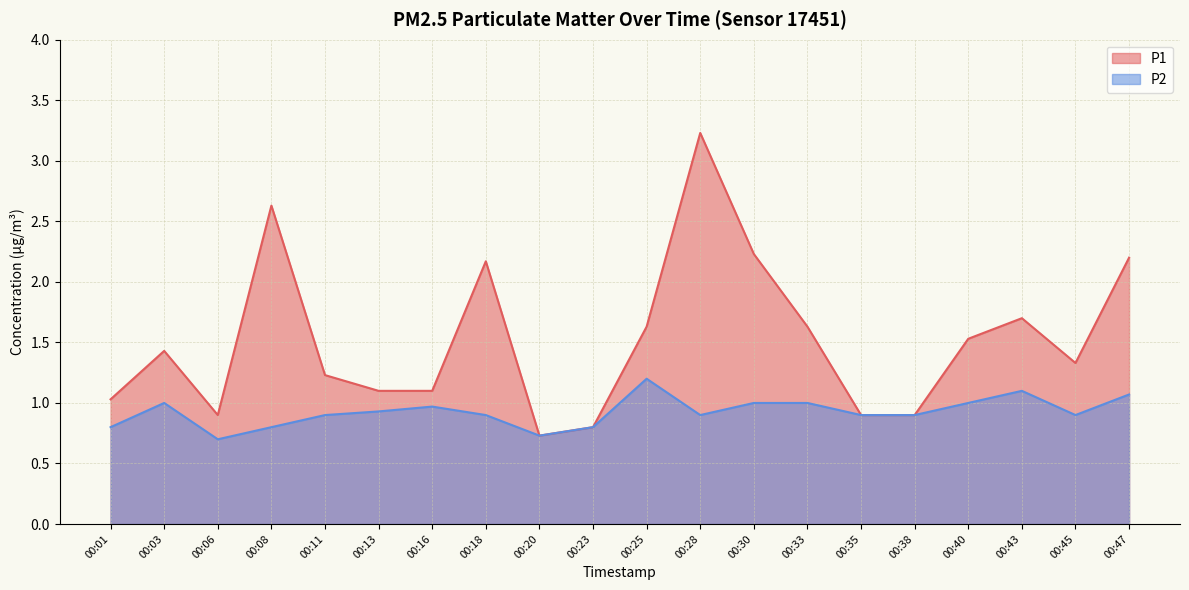

List the series in order of their overall mean, lowest first.

P2, P1